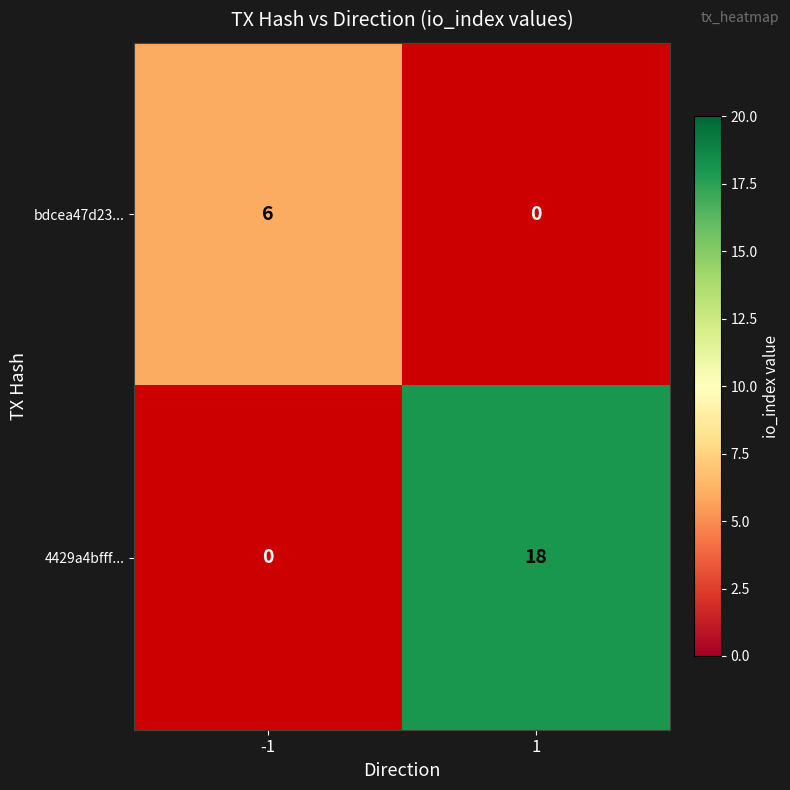

The 4429a4bfff... series shows 18 at 1. True or false?

True